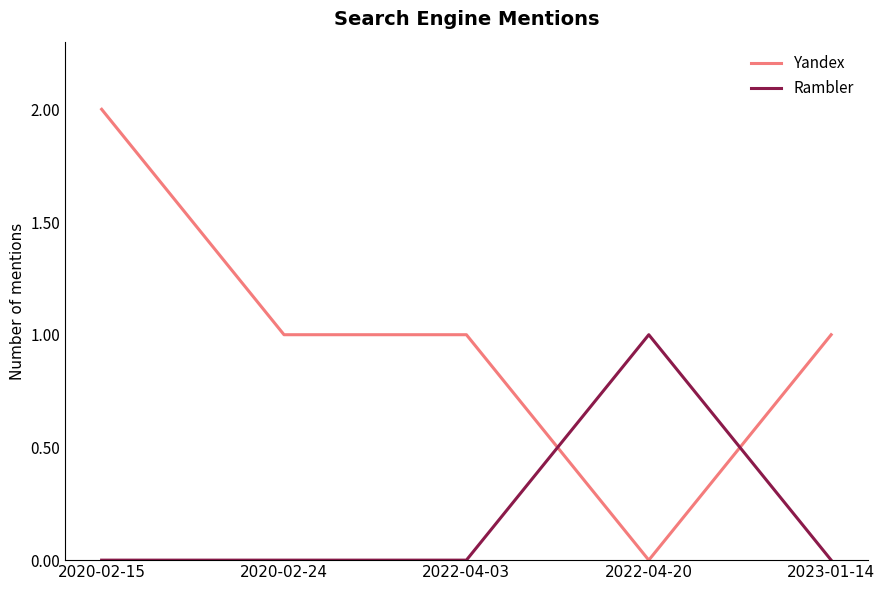

List the series in order of their overall mean, highest first.

Yandex, Rambler